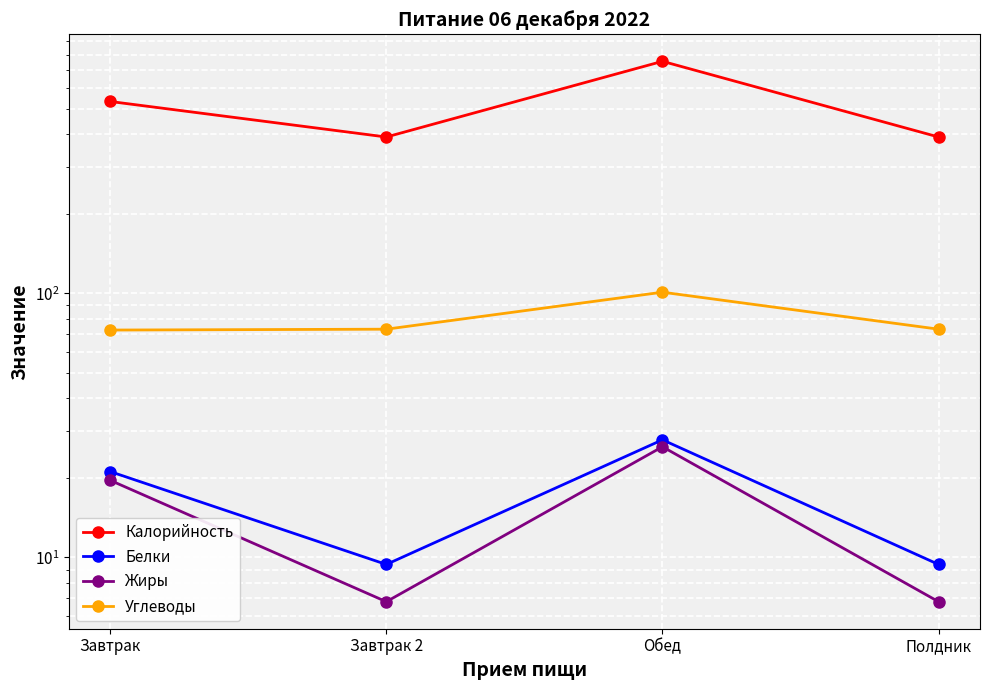

How many lines are shown in the chart?

4